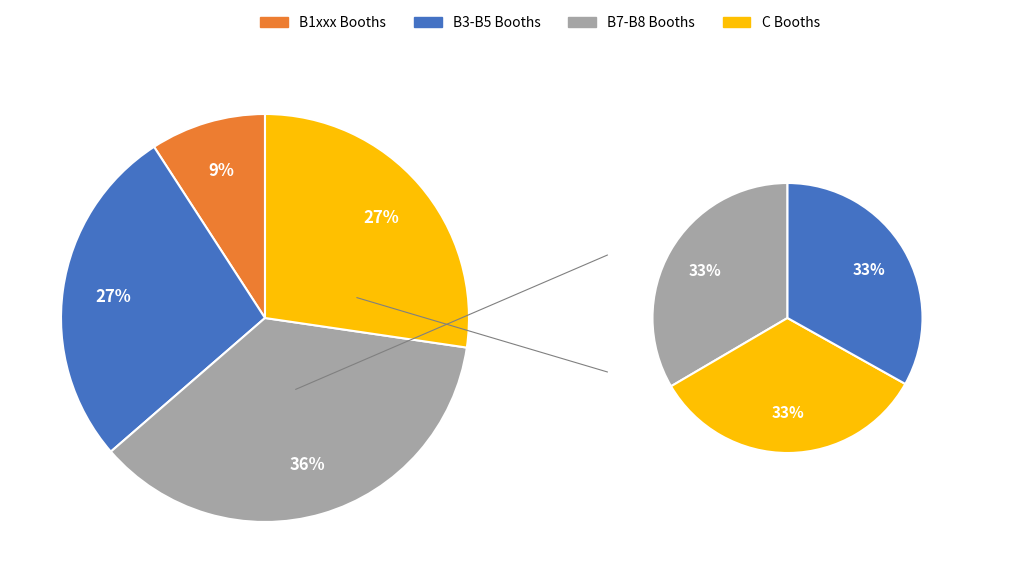

Does Stow US Inc. (C4292) represent more than half of the total?

No